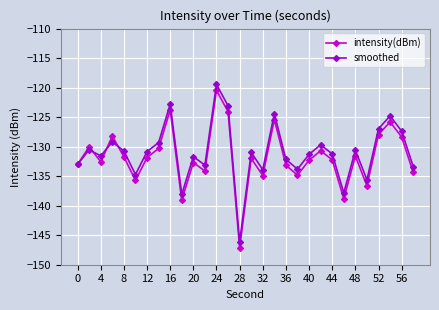

True or false: smoothed has more than 2 points higher than both neighbors.

True